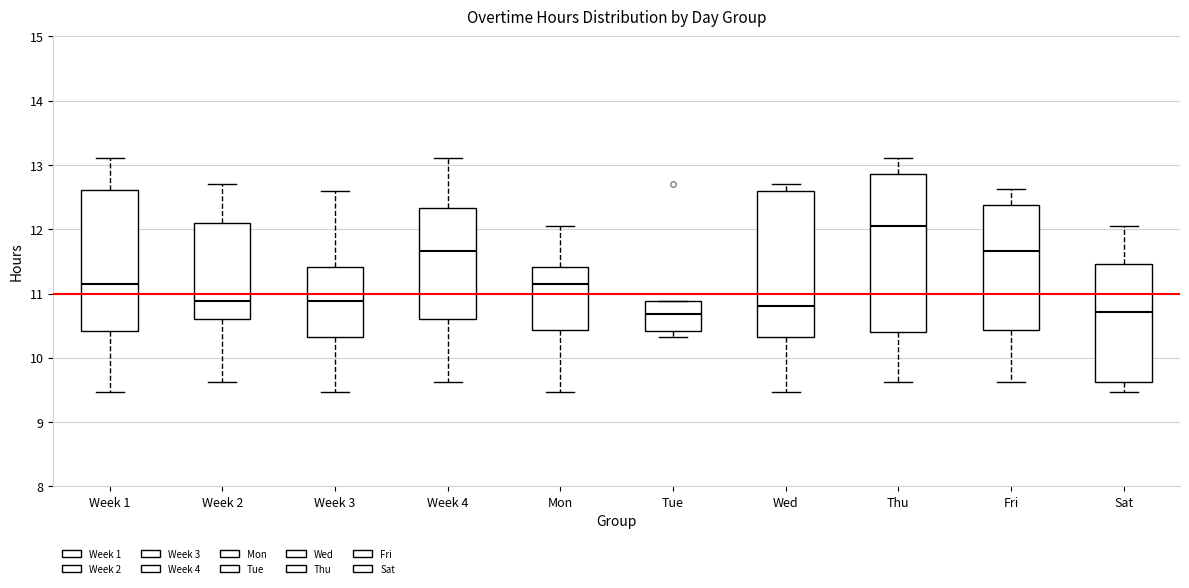

Reading left to right, transcribe this box plot: for each box, give where its median line is, the range the box spans, and where its two whiskers end, as read against the y-axis. The values are not printed on the chart, so give them approximately, as read against the axis.

Week 1: median 11.2, box 10.4 to 12.6, whiskers 9.5 to 13.1
Week 2: median 10.9, box 10.6 to 12.1, whiskers 9.6 to 12.7
Week 3: median 10.9, box 10.3 to 11.4, whiskers 9.5 to 12.6
Week 4: median 11.7, box 10.6 to 12.3, whiskers 9.6 to 13.1
Mon: median 11.2, box 10.4 to 11.4, whiskers 9.5 to 12.1
Tue: median 10.7, box 10.4 to 10.9, whiskers 10.3 to 10.9
Wed: median 10.8, box 10.3 to 12.6, whiskers 9.5 to 12.7
Thu: median 12.1, box 10.4 to 12.9, whiskers 9.6 to 13.1
Fri: median 11.7, box 10.4 to 12.4, whiskers 9.6 to 12.6
Sat: median 10.7, box 9.6 to 11.5, whiskers 9.5 to 12.1